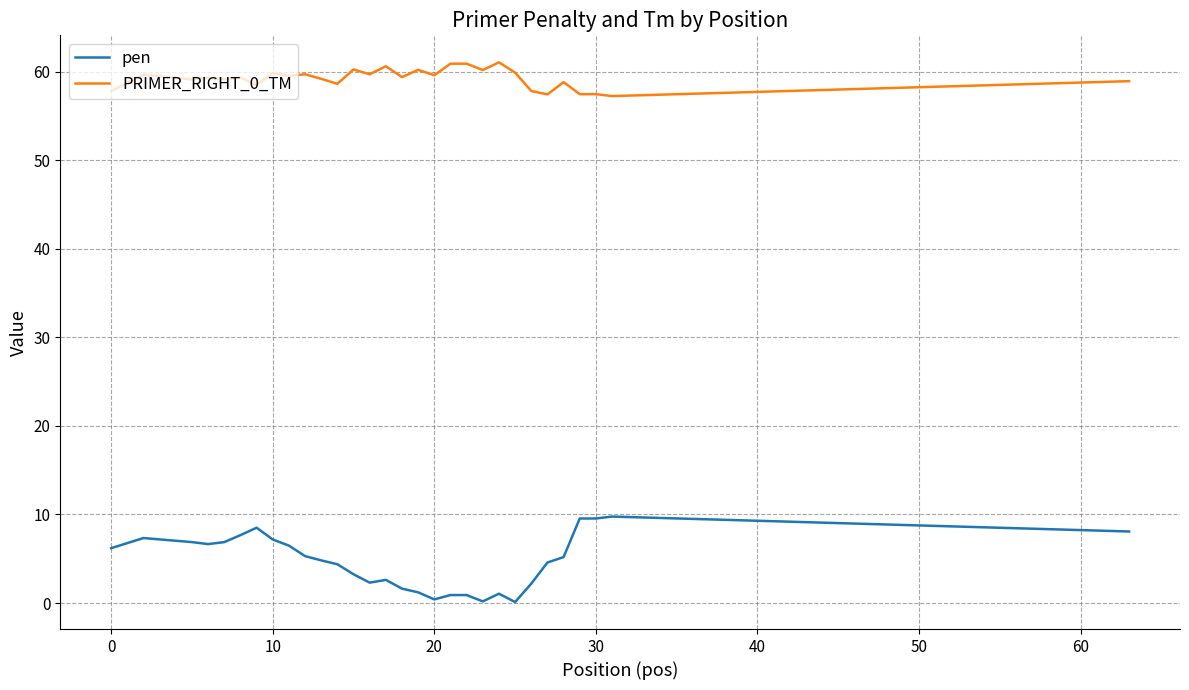

What is the greatest value displayed?

61.1